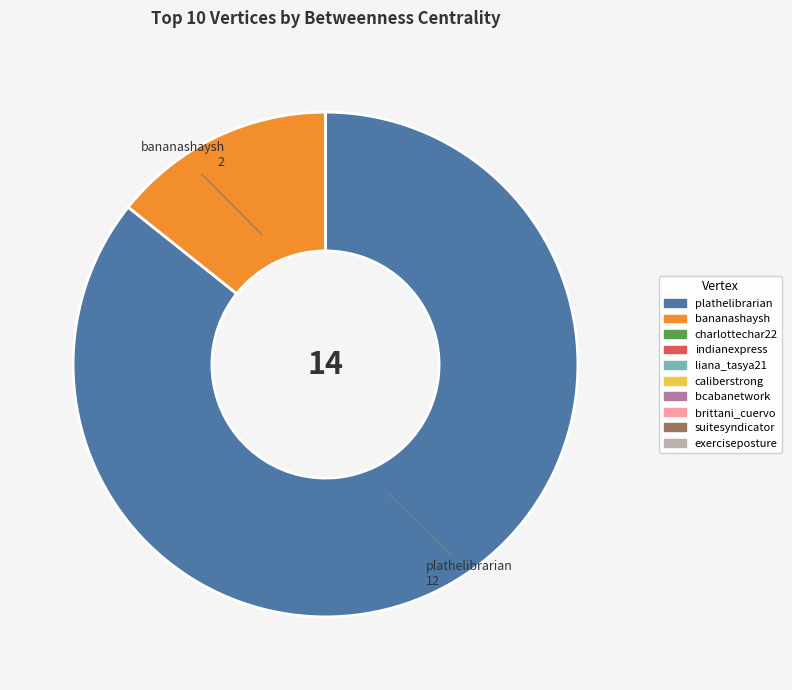

Is it true that bananashaysh is 22% of the pie?

False